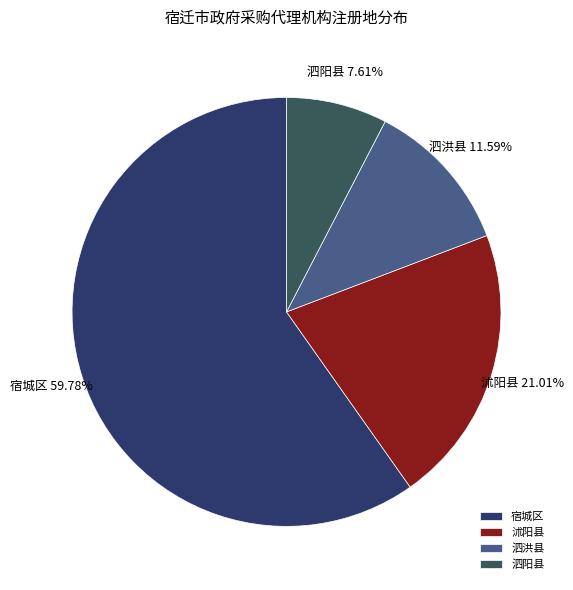

To the nearest percent, what is the average slice percentage?

25%